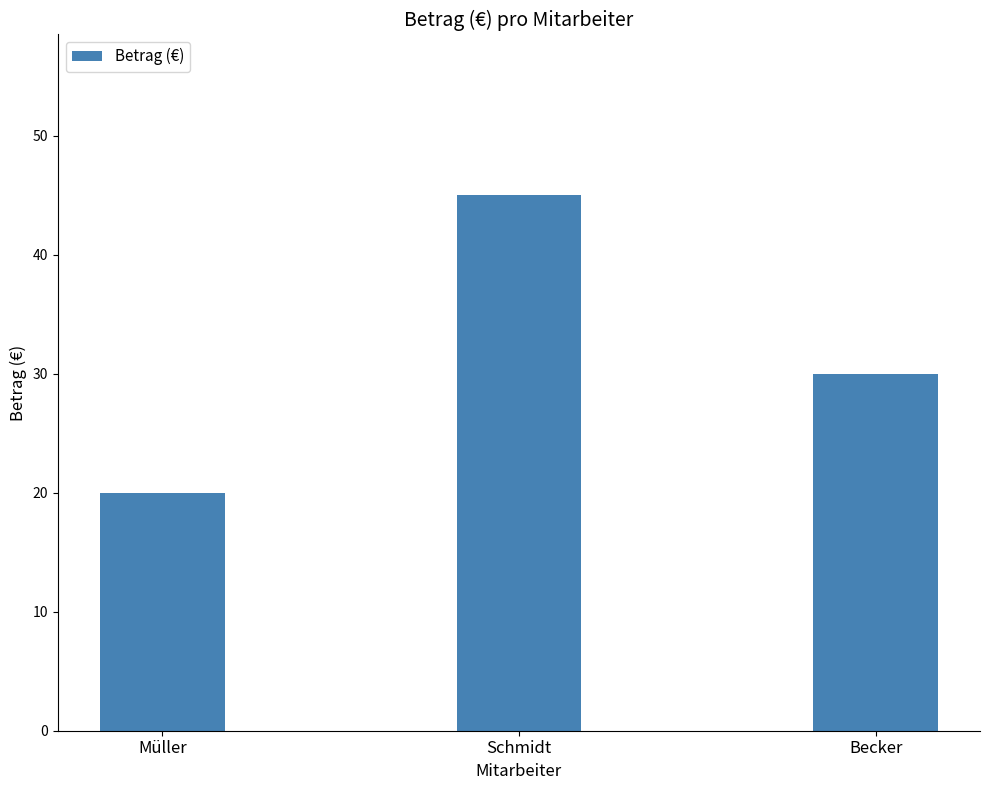

Which has a higher value, Becker or Müller?

Becker